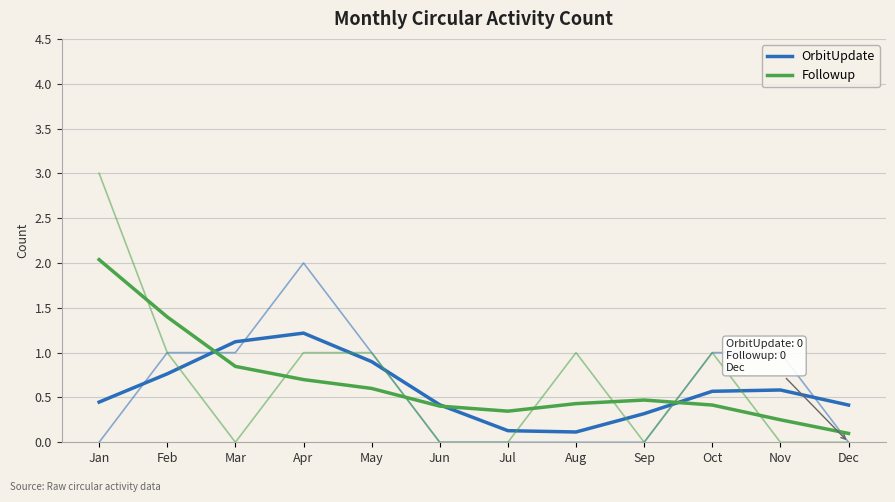

True or false: OrbitUpdate has a value of 0.2 at Aug.

False